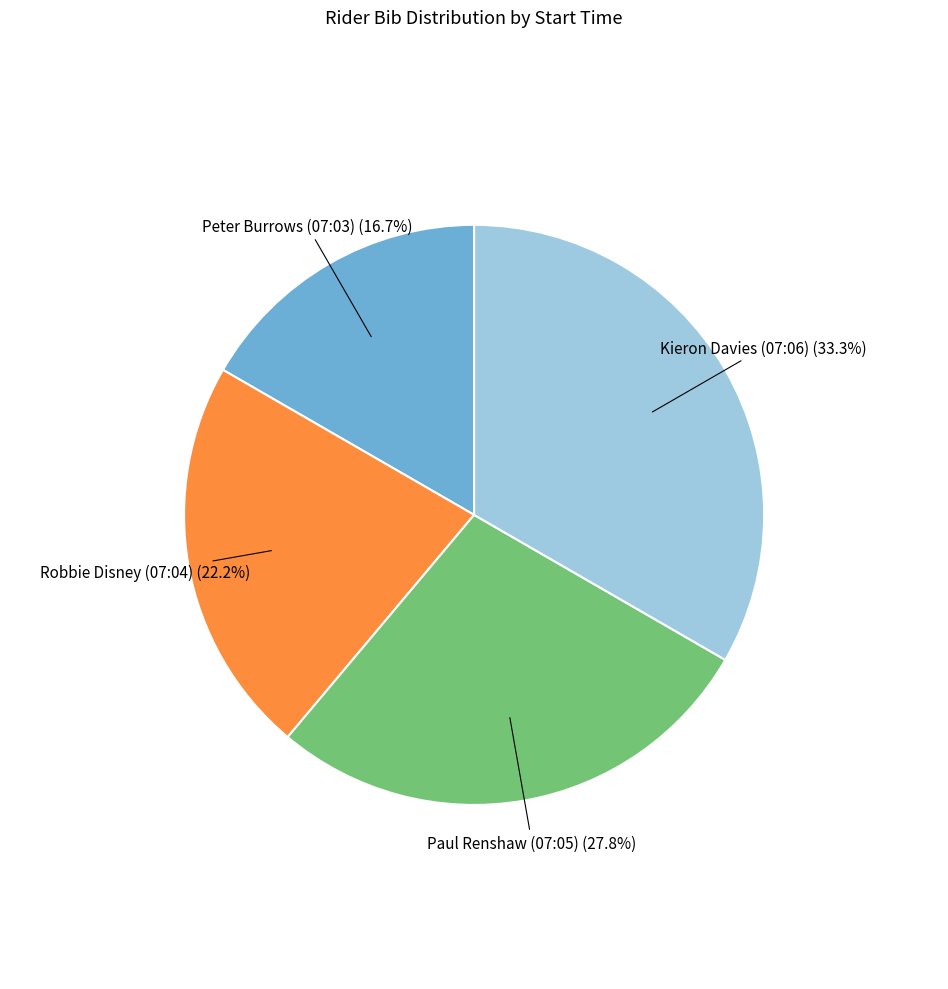

Is there any slice that represents more than half of the pie?

No